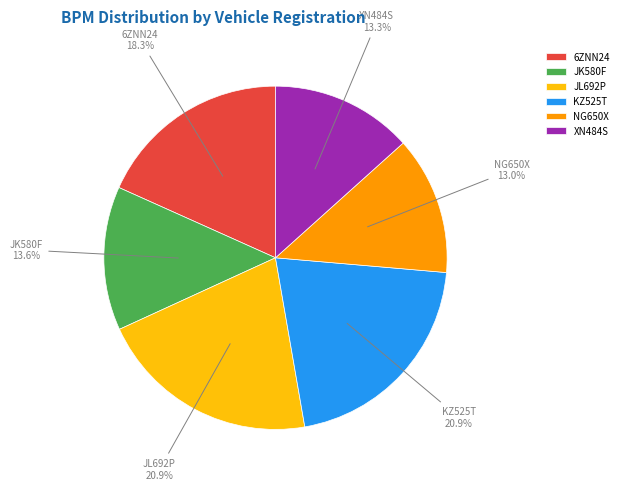

Is the sum of XN484S and KZ525T greater than half?

No